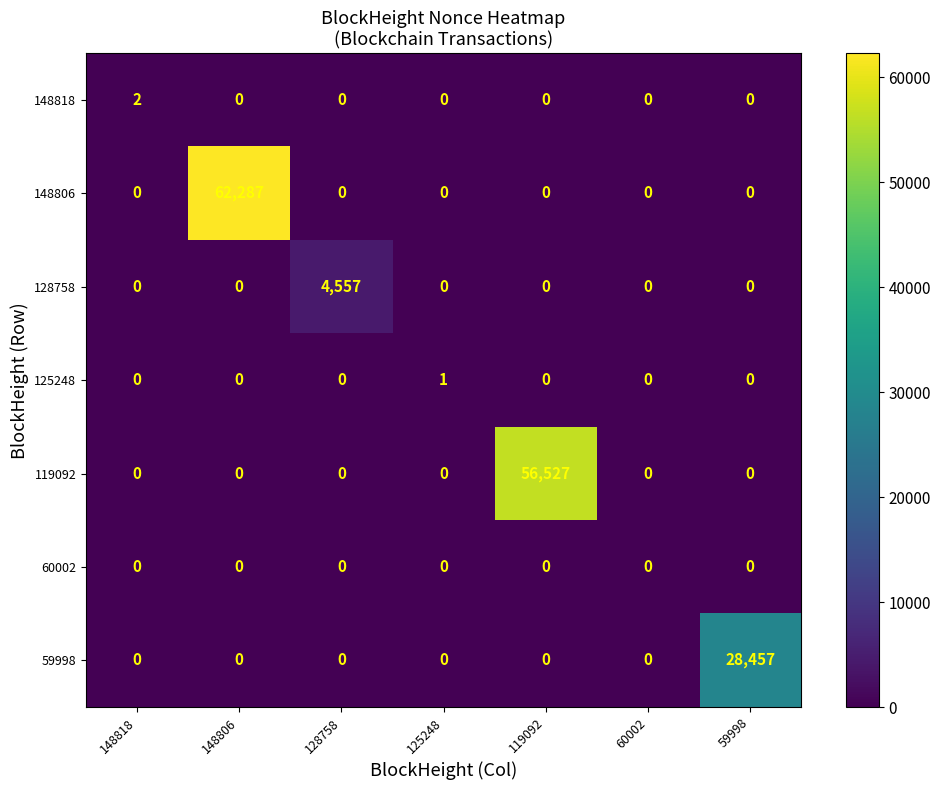

True or false: 125248 has a value of 0 at 60002.

True